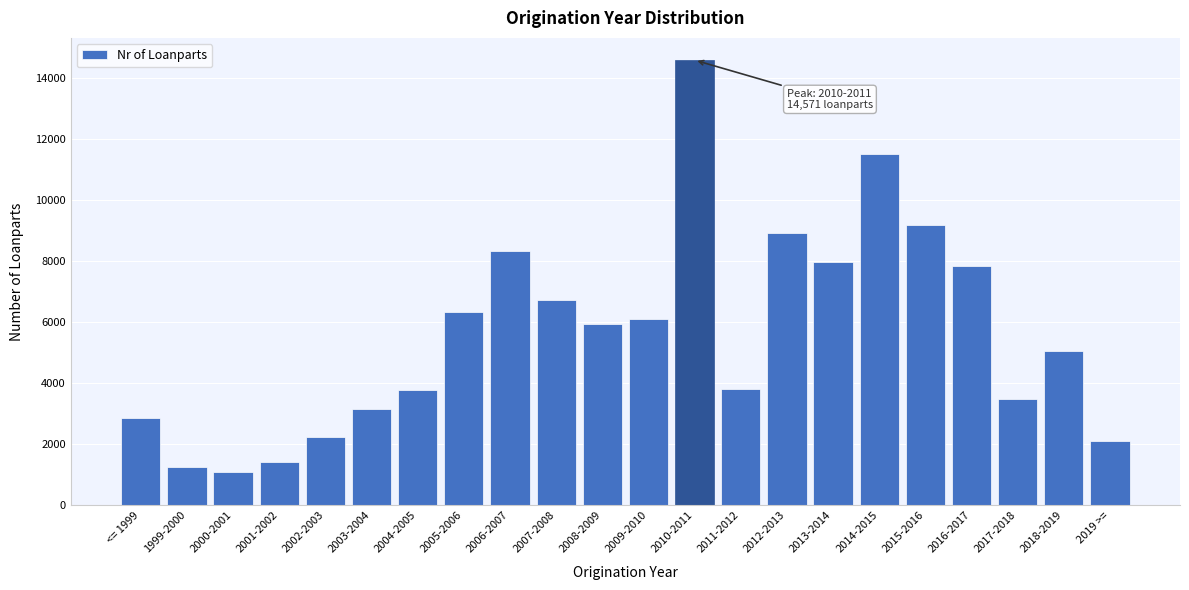

What is the minimum value shown in the chart?

1084